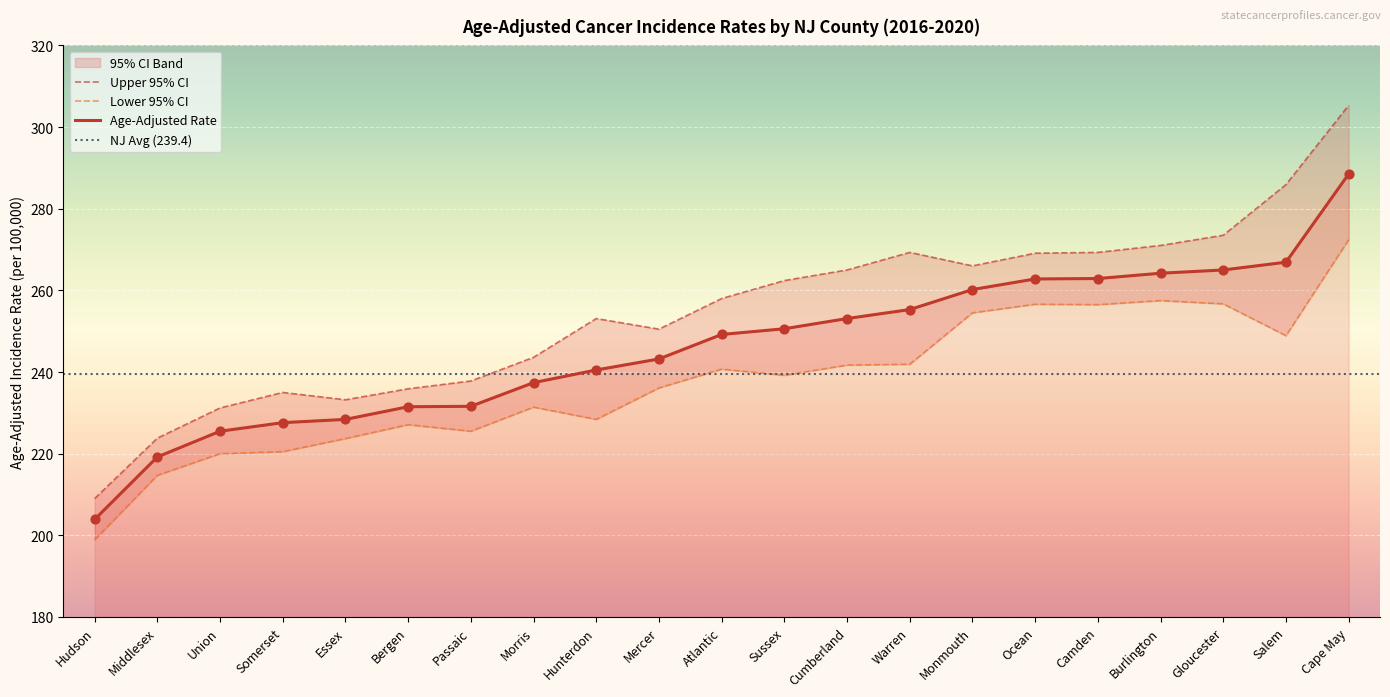

Which series reaches the minimum Y coordinate?

Lower 95% CI